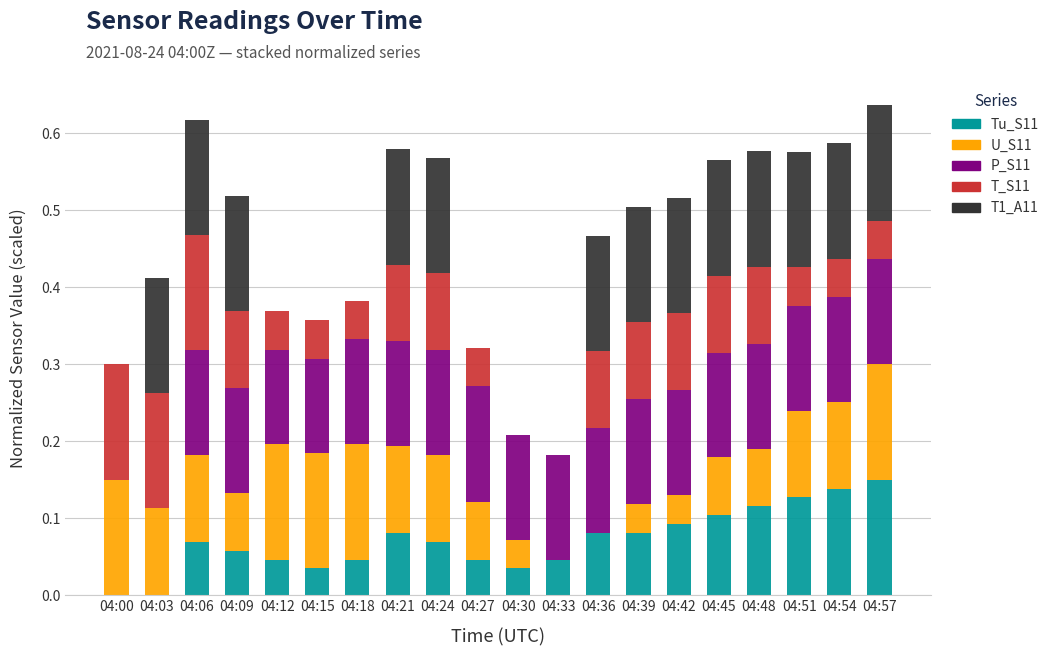

What is the sum of all Tu_S11 values?

1.4